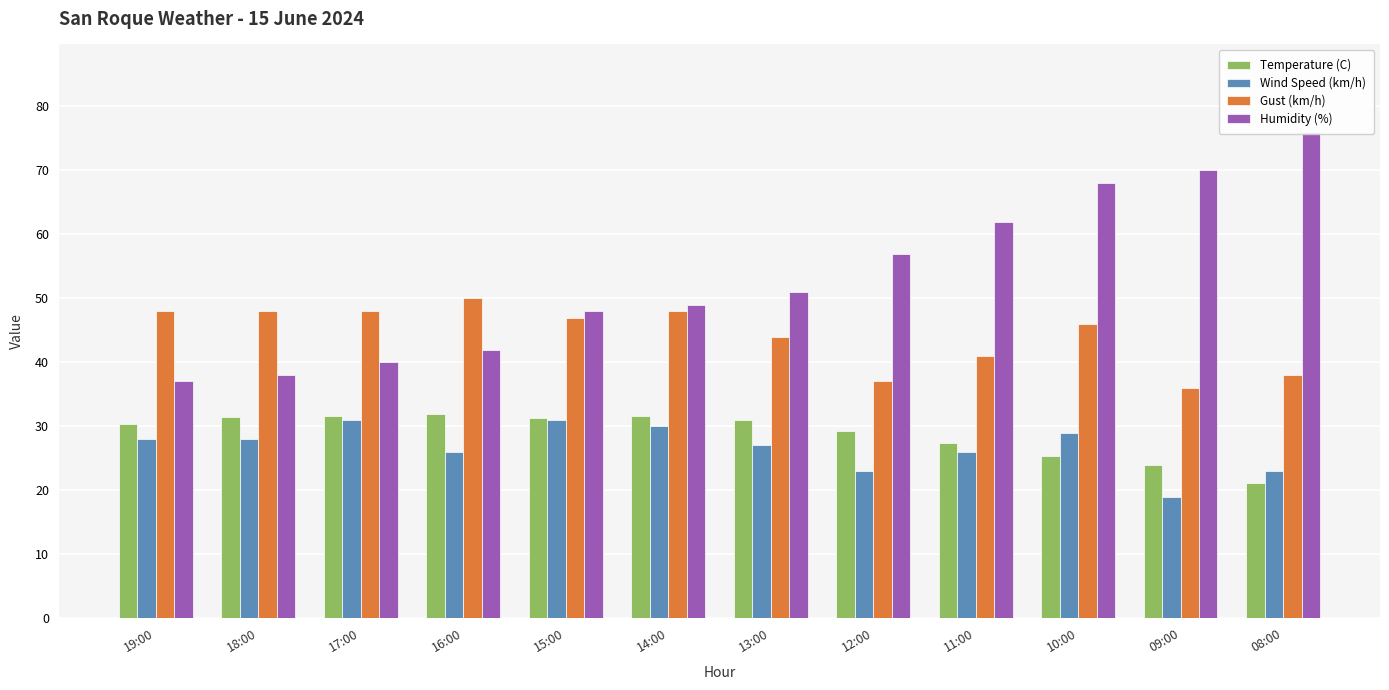

Which series has the widest spread of values?

Humidity (%)